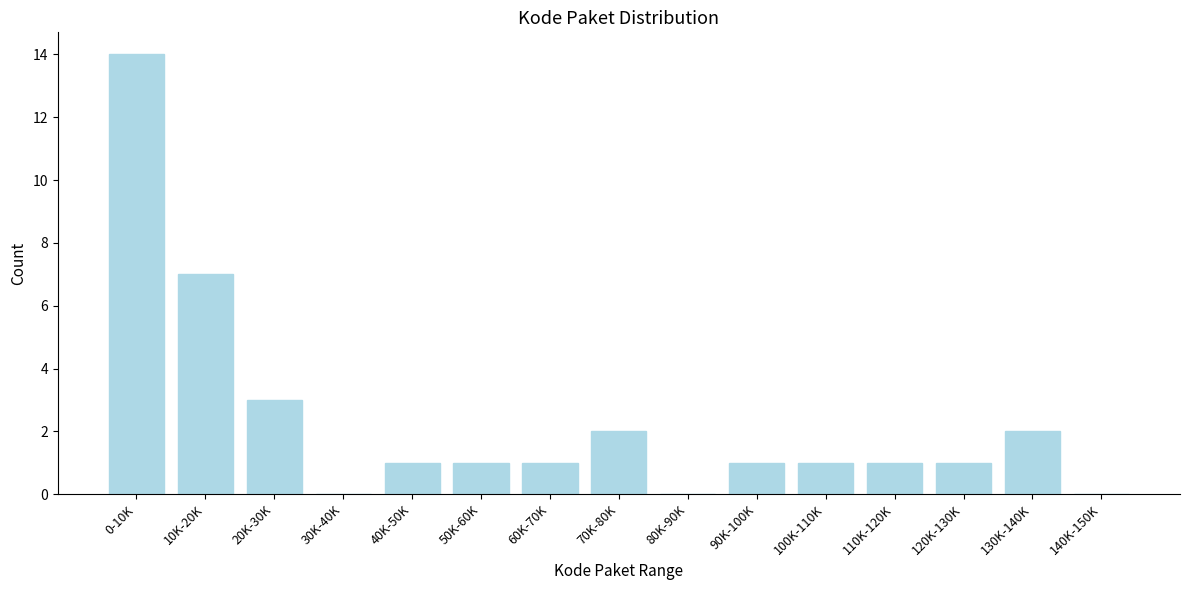

Reading left to right, extract all data points from this chart.

0-10K=14	10K-20K=7	20K-30K=3	30K-40K=0	40K-50K=1	50K-60K=1	60K-70K=1	70K-80K=2	80K-90K=0	90K-100K=1	100K-110K=1	110K-120K=1	120K-130K=1	130K-140K=2	140K-150K=0